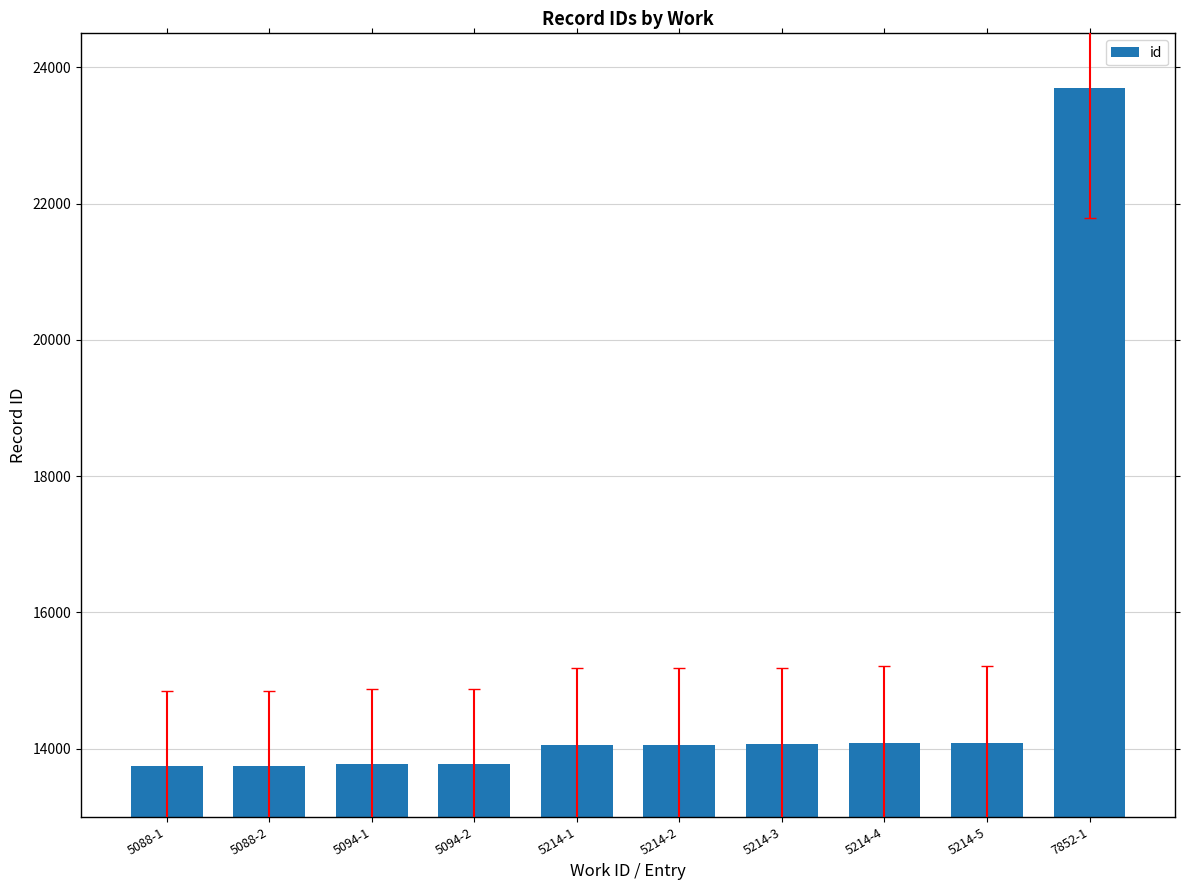

What is the value of the 5th bar from the left?

14058